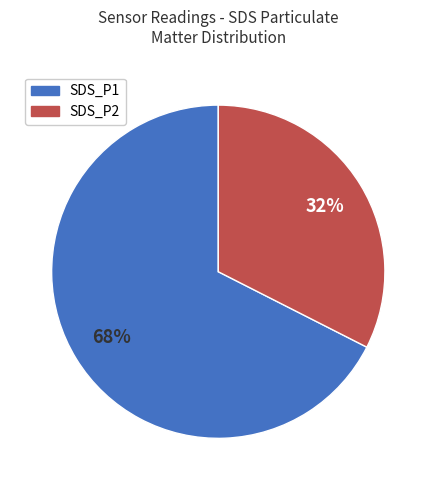

The SDS_P1 slice represents 78% of the pie. True or false?

False